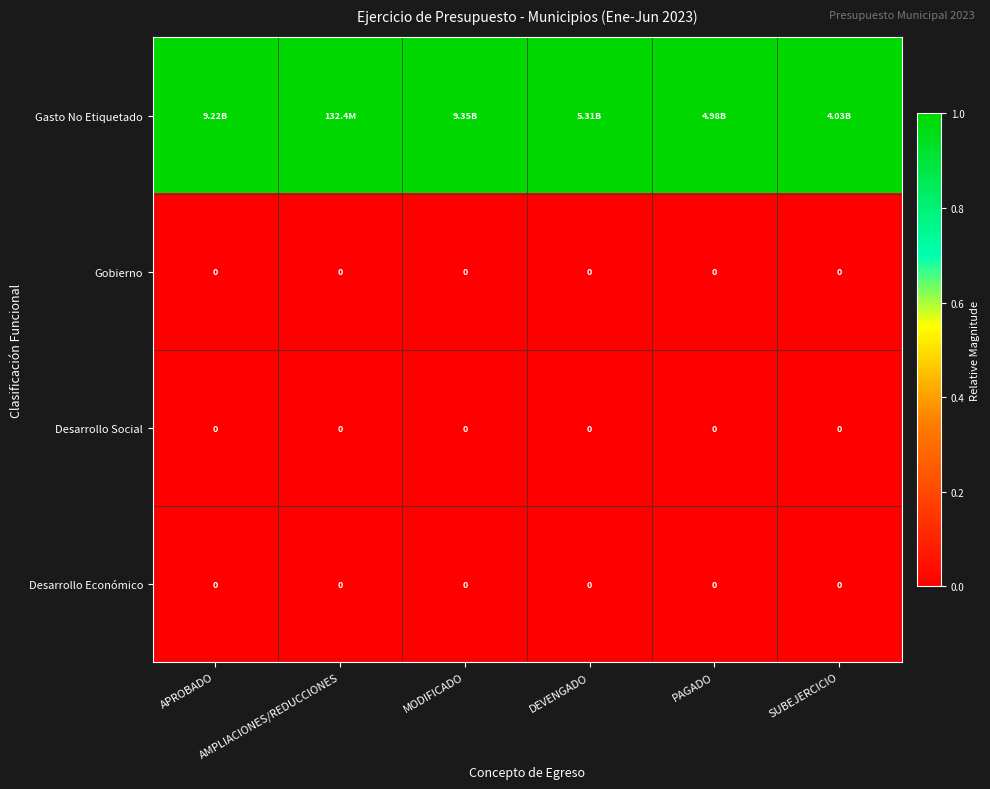

At how many categories does at least one series exceed 0?

6